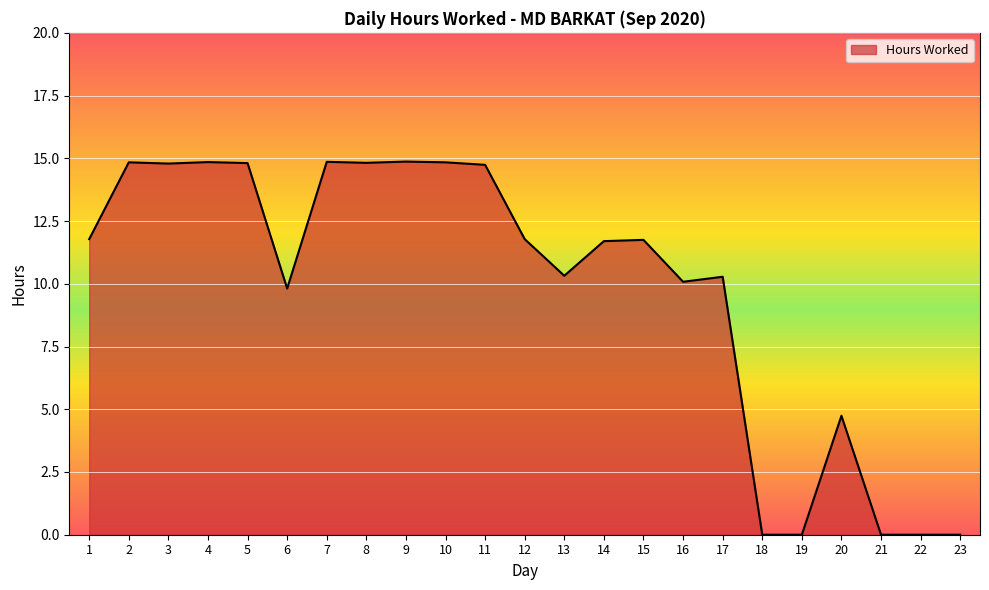

True or false: the data has more than 1 interior local peaks.

True